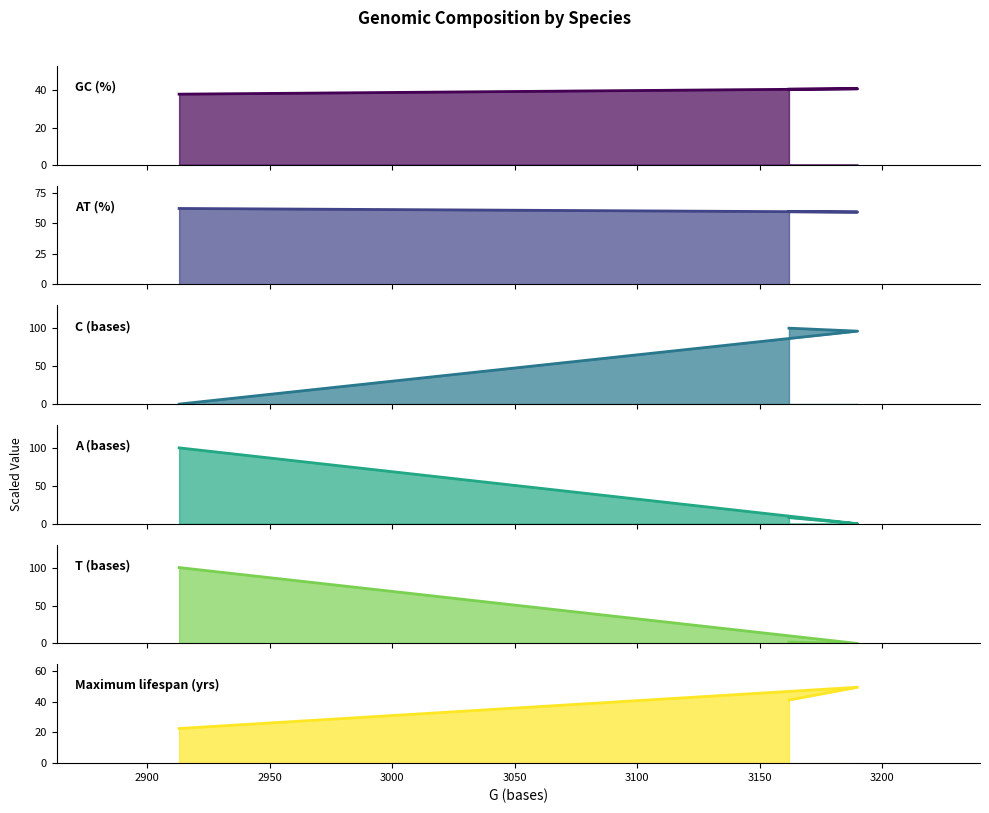

Reading left to right, extract all data points from this chart.

GC (%): 38.0	40.9	40.7
AT (%): 62.0	59.1	59.3
C (bases): 0.0	96.1	100.0
A (bases): 100.0	0.0	8.1
T (bases): 100.0	0.0	1.8
Maximum lifespan (yrs): 22.6	49.5	41.2